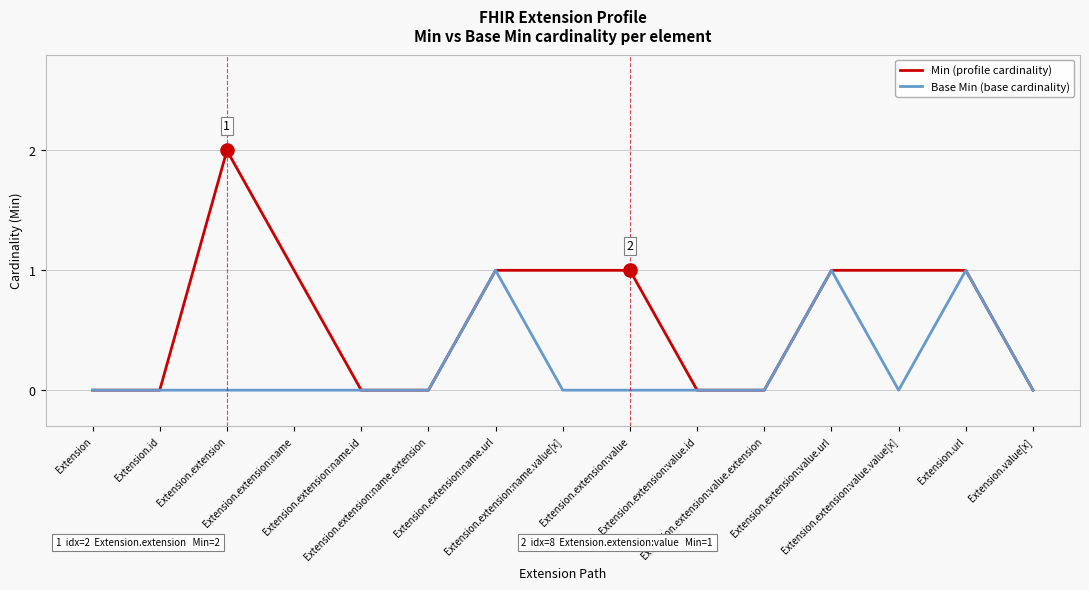

Which series has the largest total across all categories?

Min (profile cardinality)